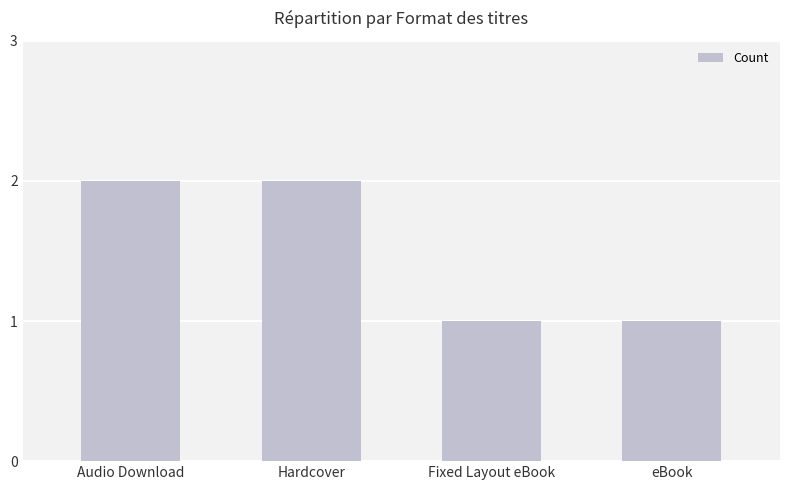

Is it true that the value at Hardcover is 3?

False